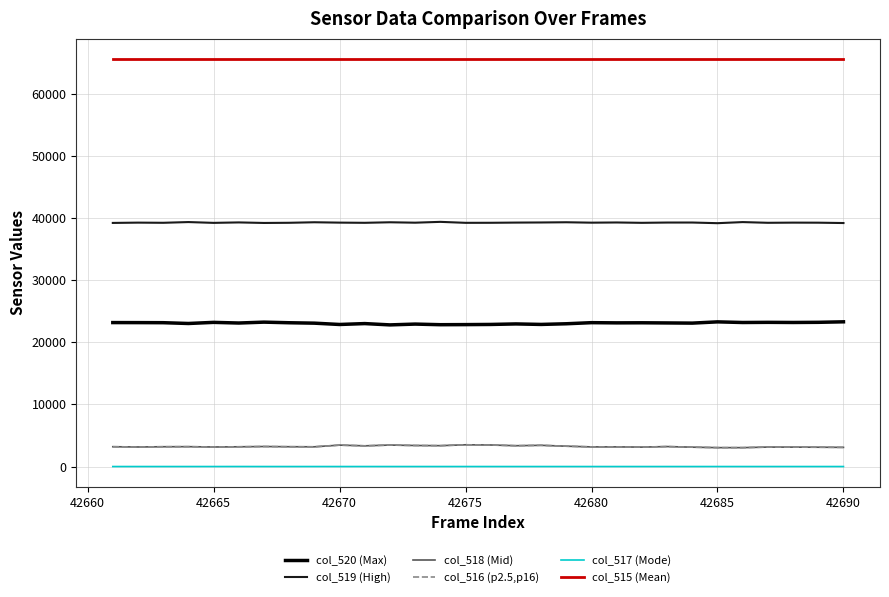

True or false: col_515 (Mean) and col_520 (Max) intersect in this chart.

False